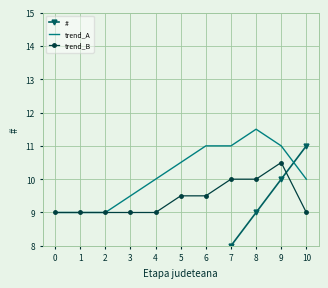

True or false: trend_A and trend_B cross at least once.

False